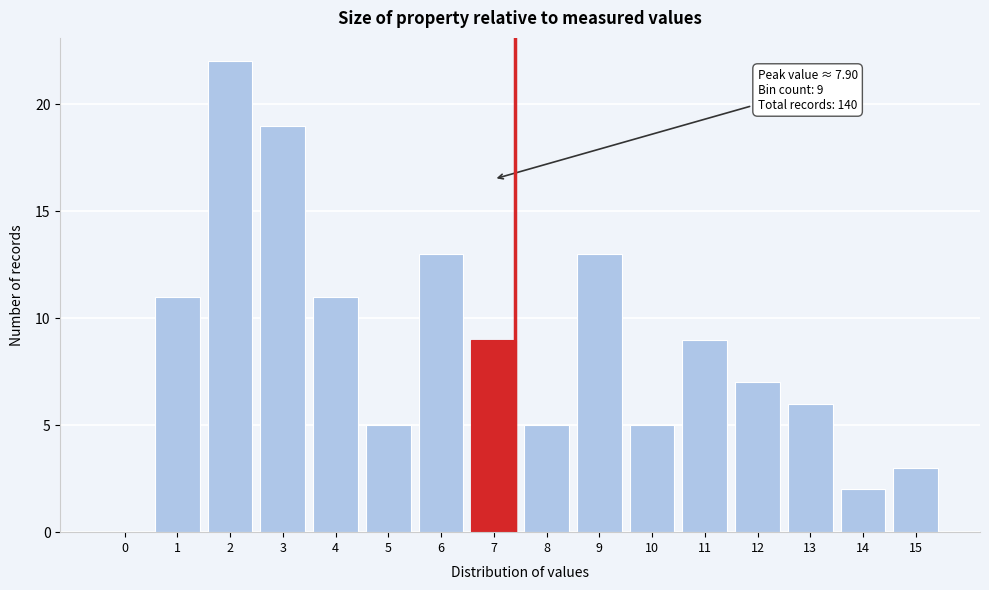

Reading left to right, transcribe all the data shown in this chart.

0=0	1=11	2=22	3=19	4=11	5=5	6=13	7=9	8=5	9=13	10=5	11=9	12=7	13=6	14=2	15=3